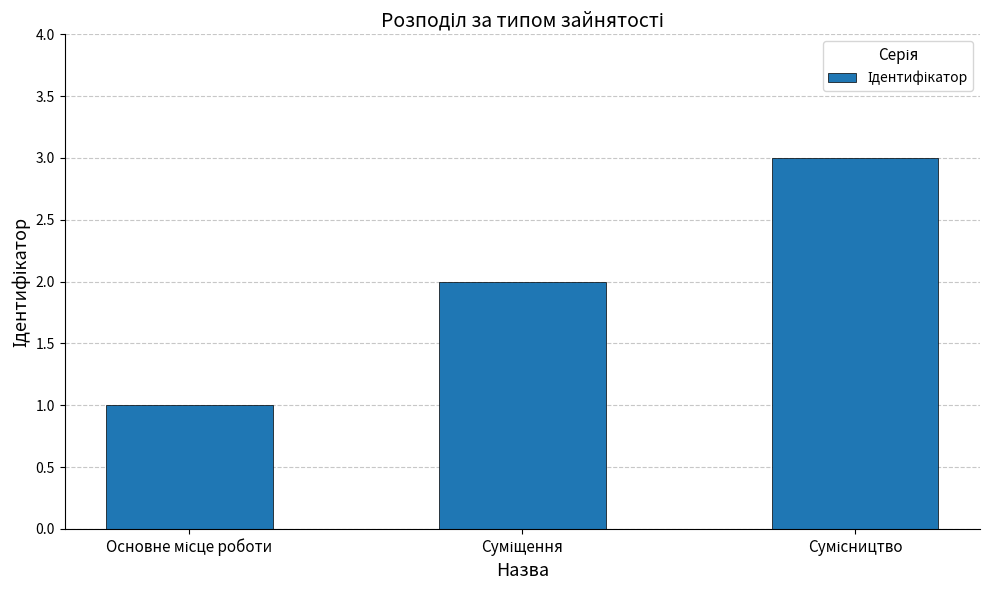

What is the maximum value shown in the chart?

3